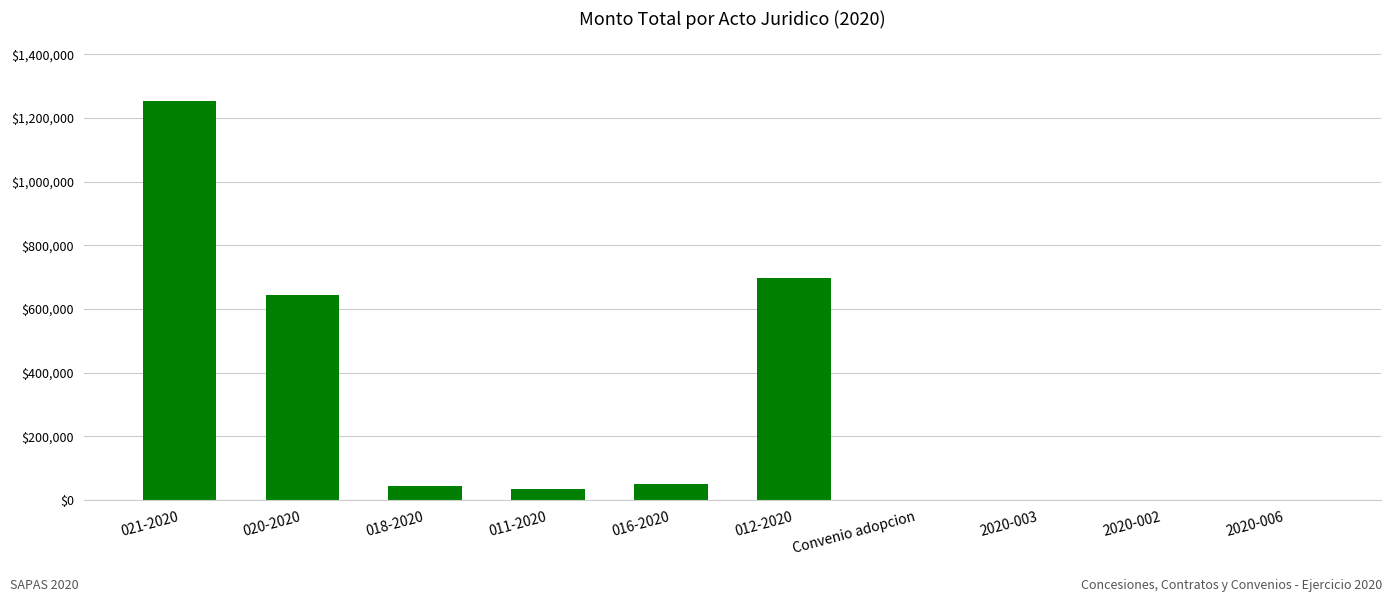

At which category does the chart reach its peak across all series?

021-2020